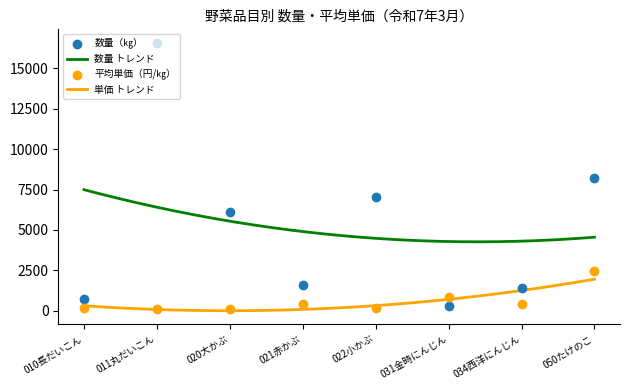

What is the total value across all series at 011丸だいこん?

16689.8